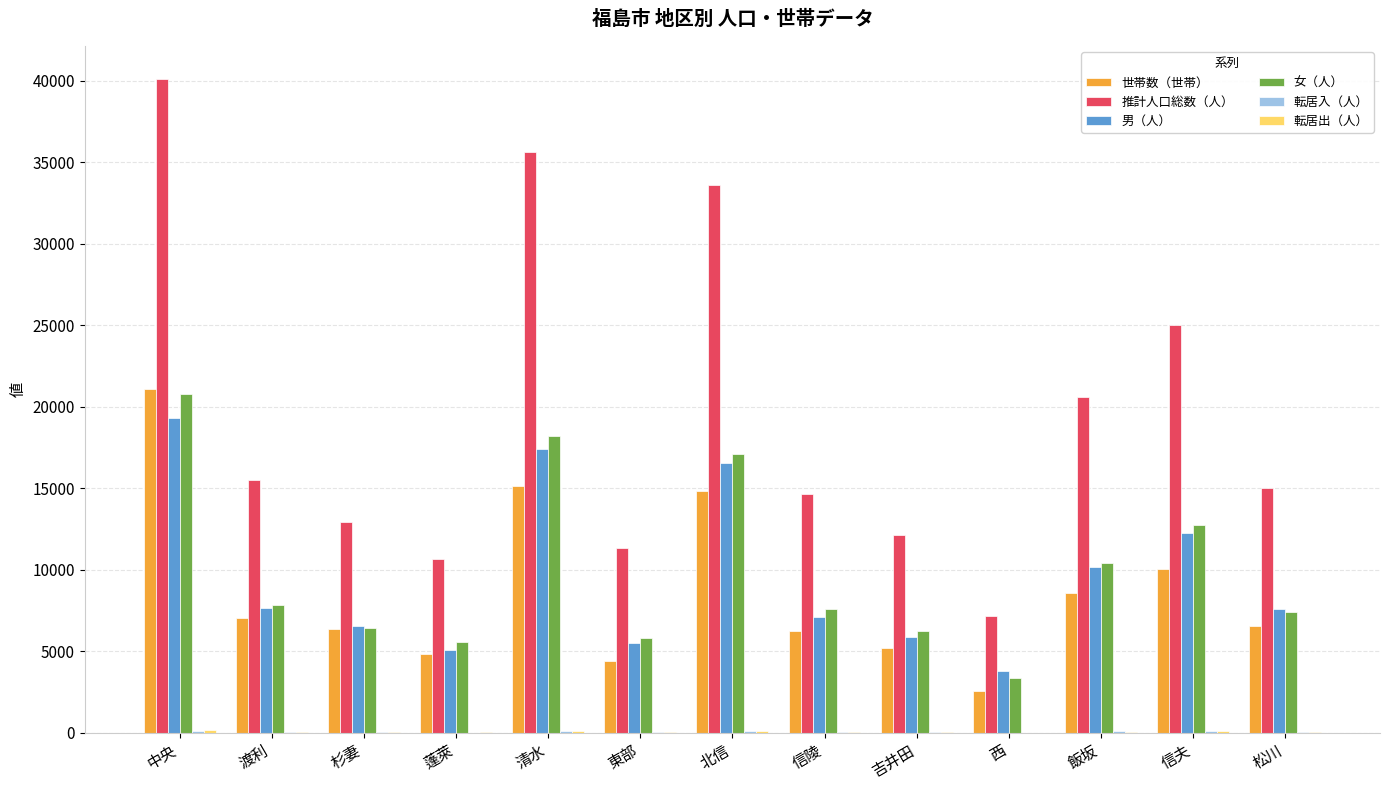

At which category is the sum across all series the highest?

中央